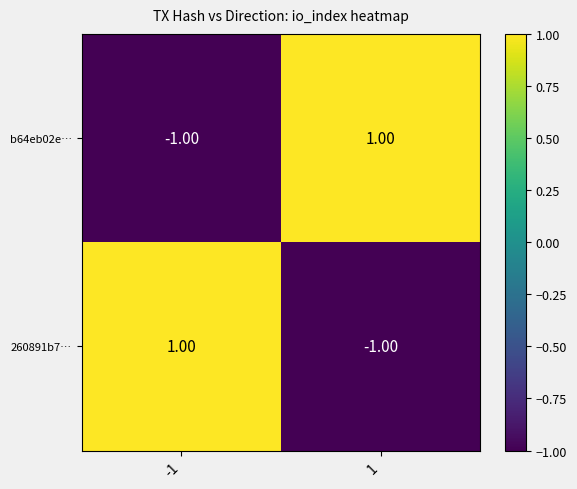

Rank the categories by 260891b7… value from lowest to highest.

1, -1